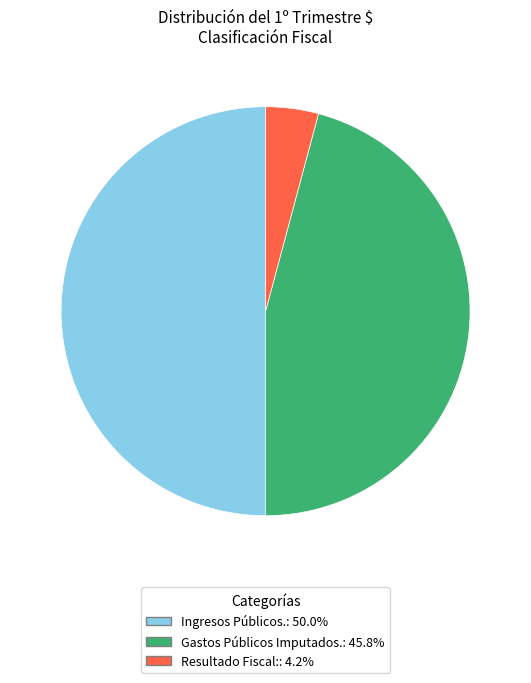

What is the ratio of the value at Gastos Públicos Imputados.: 45.8% to the value at Ingresos Públicos.: 50.0%?

0.9